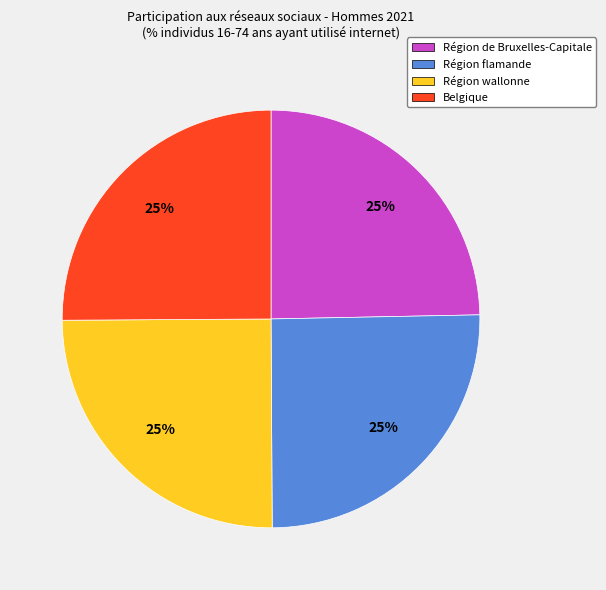

True or false: Région flamande accounts for 32% of the total.

False